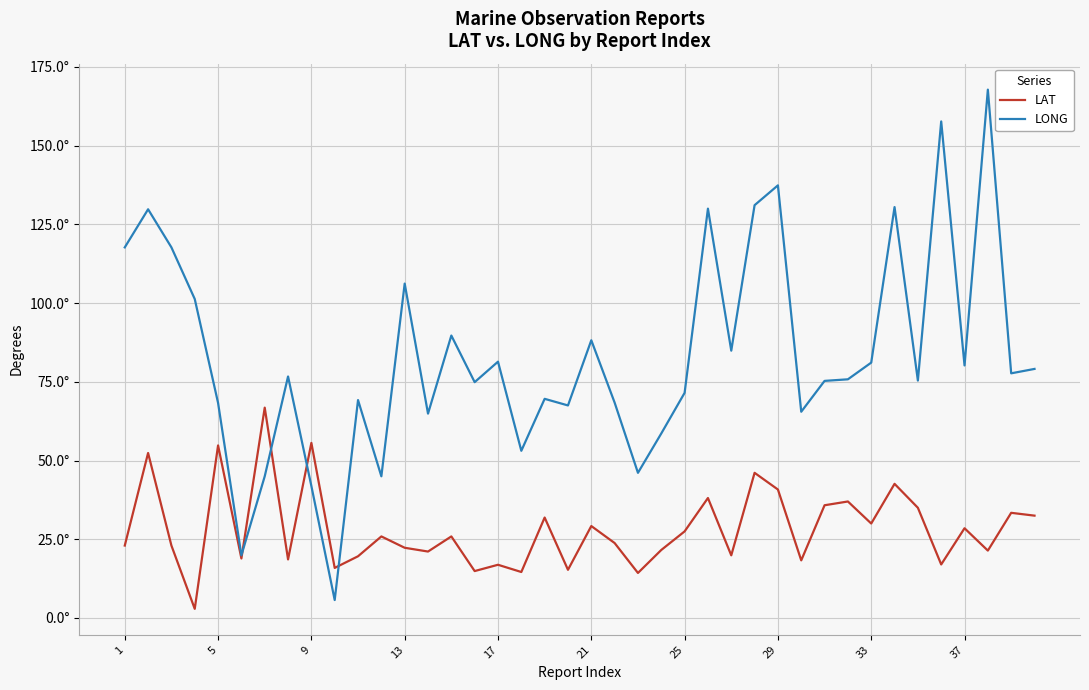

What is the maximum value for LAT?

66.8